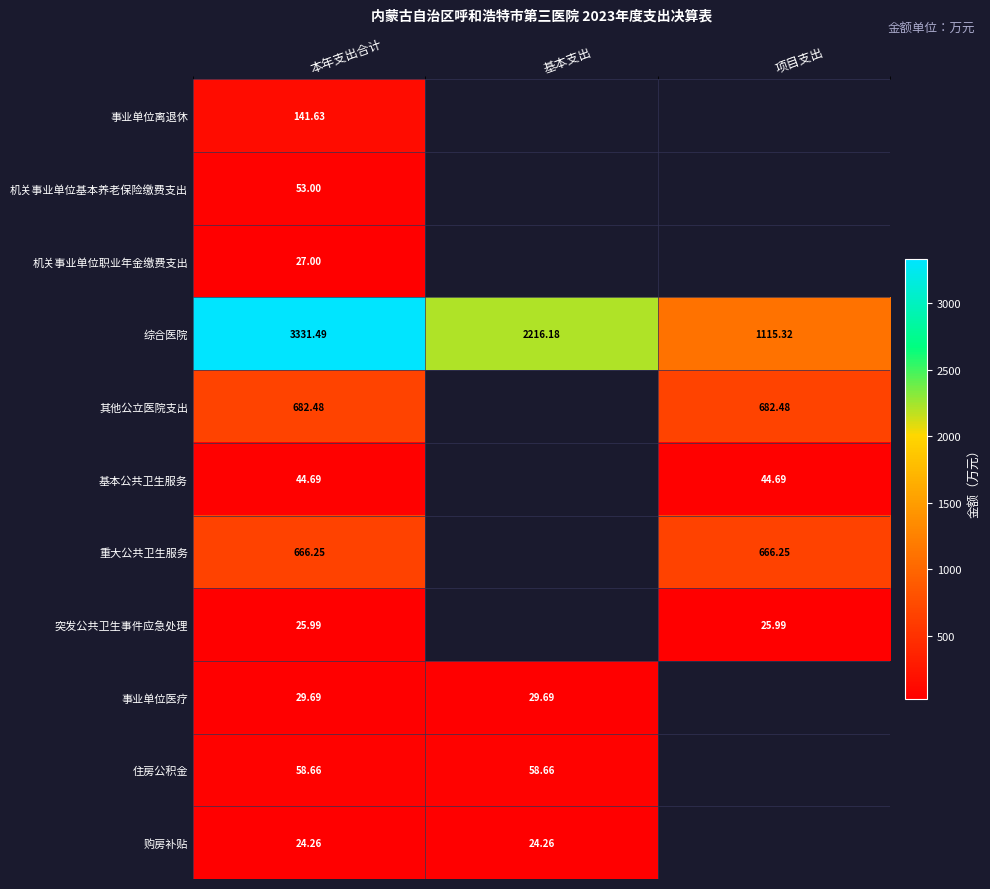

At which label does 综合医院 reach its peak?

本年支出合计